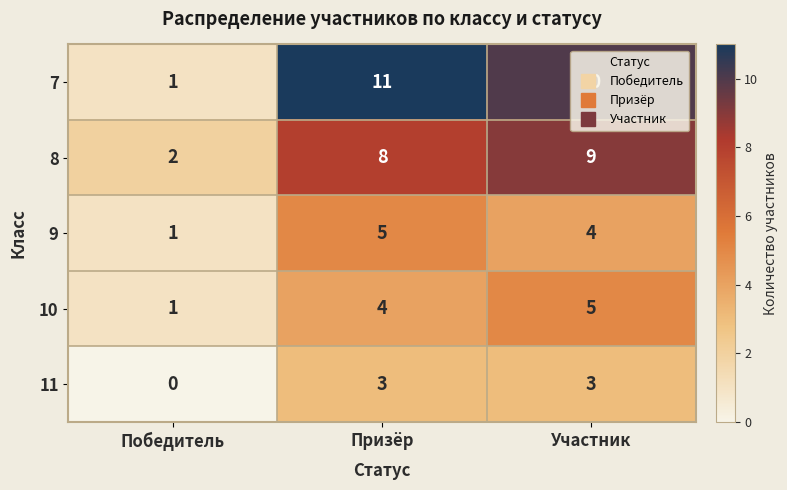

Where is 11 nearest to the value 1?

Победитель